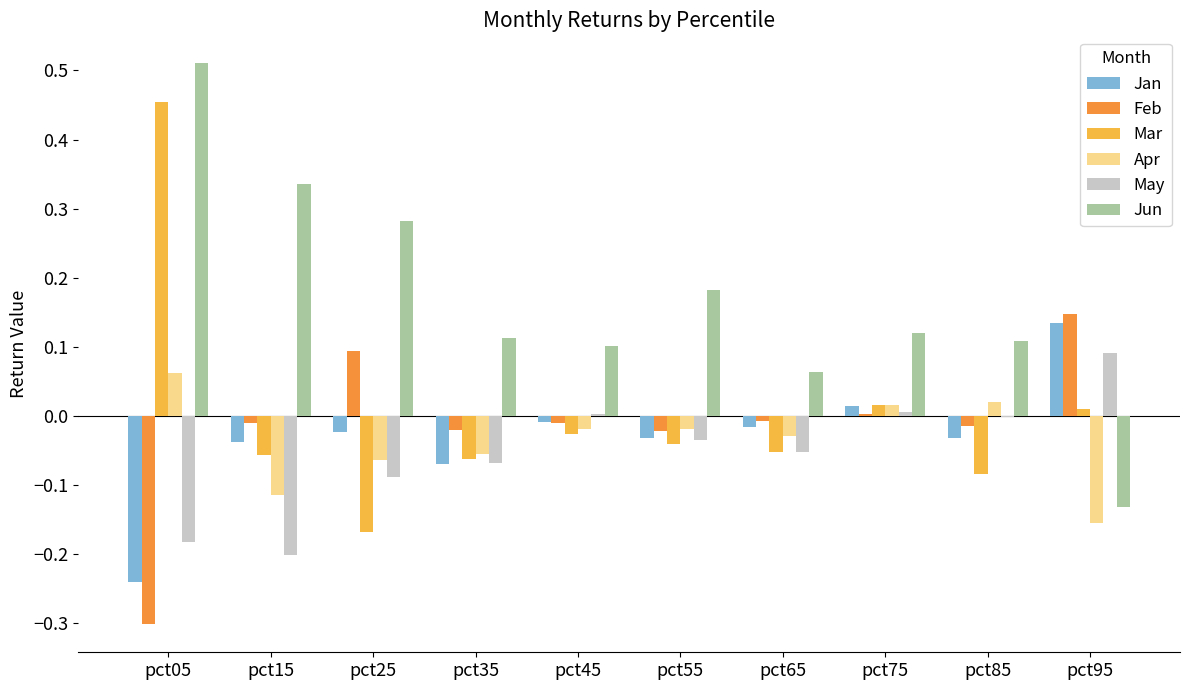

Are the bars grouped side by side (vs. stacked)?

Yes